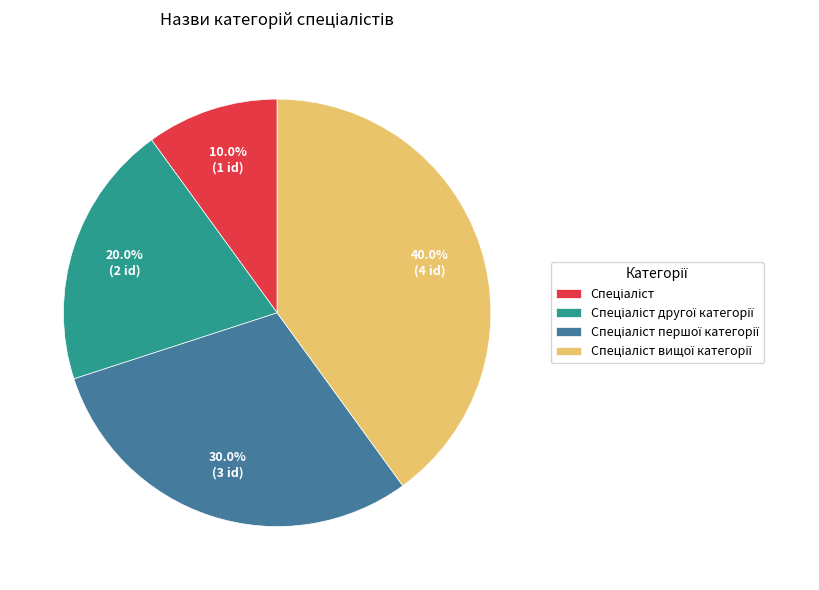

Does any single category account for the majority?

No